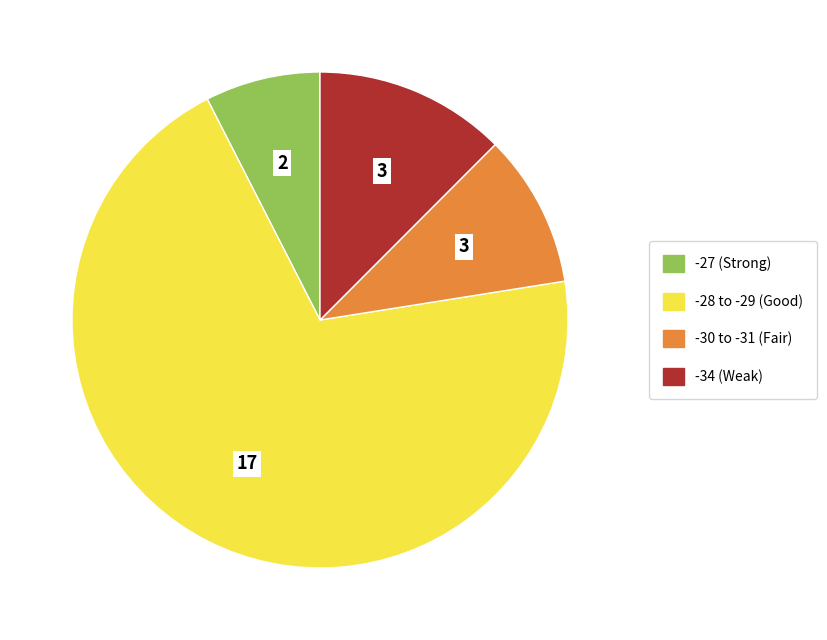

Is there any slice that represents more than half of the pie?

Yes